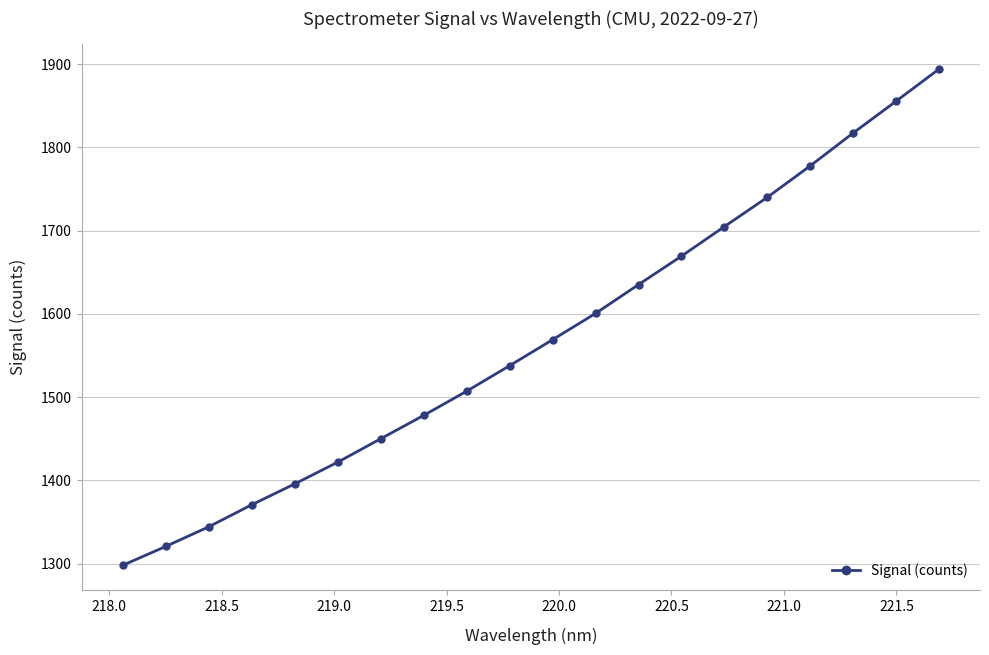

How many values are below 1569?

10